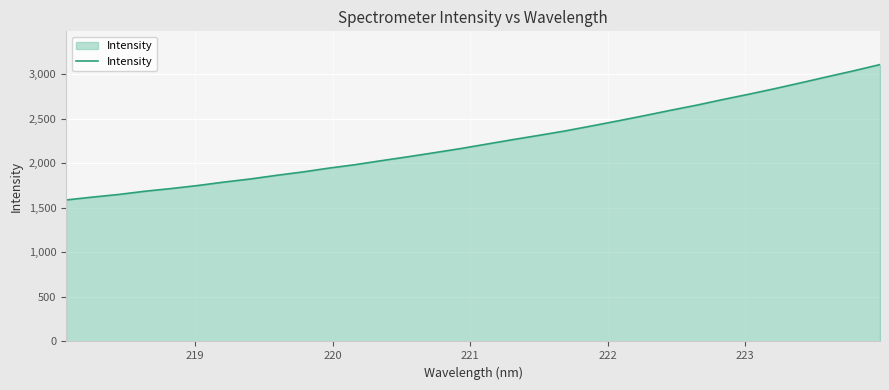

Reading left to right, list all the values displayed in this chart.

1588.9	1620.7	1650.5	1686.7	1717.1	1750.7	1789.2	1824.2	1865.1	1903.1	1946.5	1985.1	2030.2	2073.5	2118.9	2165.3	2215.7	2266.2	2314.3	2364.3	2419.7	2476.3	2534.5	2594.9	2652.8	2716.2	2776.5	2839.6	2905.6	2973.2	3039.6	3109.4